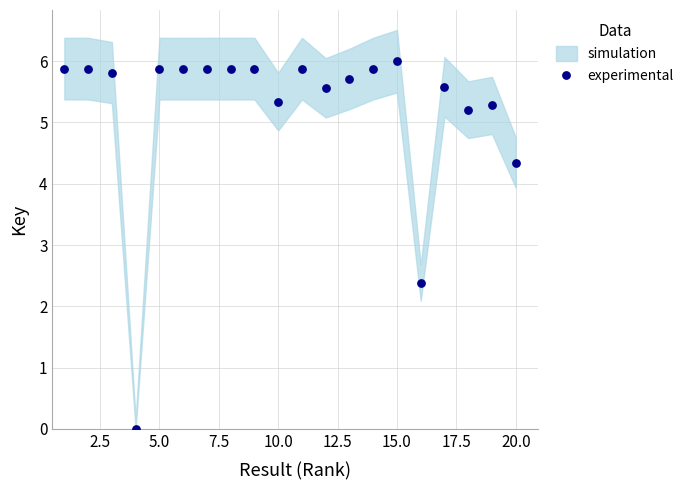

What Y value in the scatter plot is closest to 3?

2.4